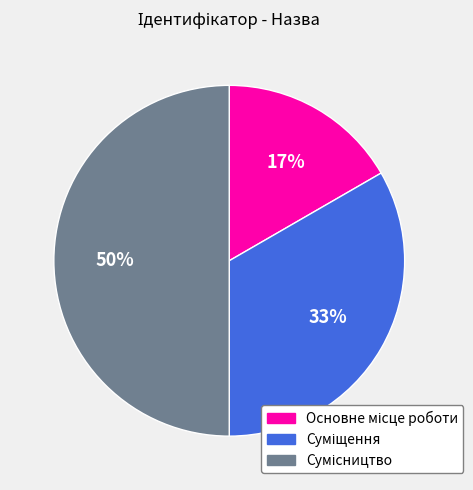

To the nearest percent, what is the average slice percentage?

33%